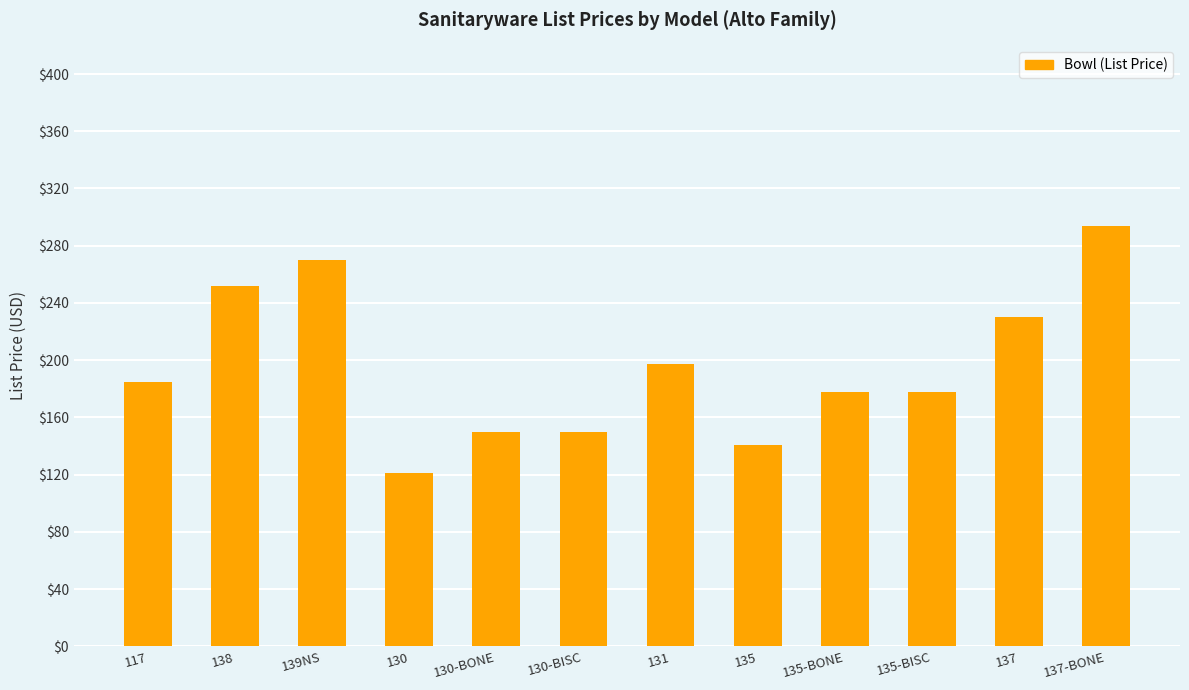

What is the smallest value displayed?

121.0